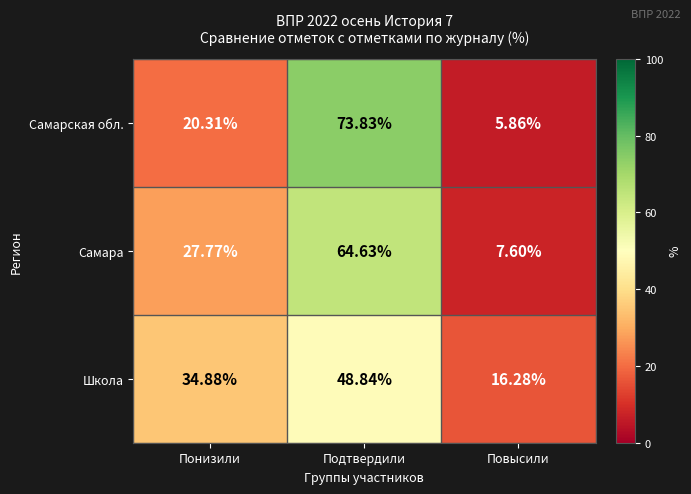

Which series has the widest spread of values?

Самарская обл.